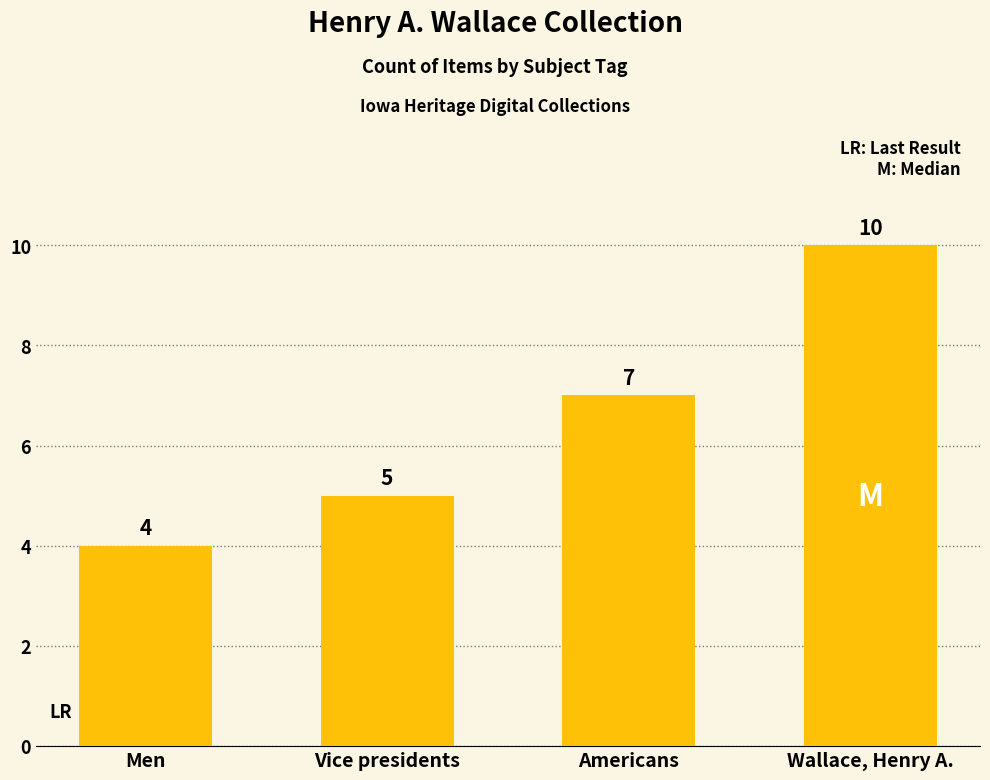

Which has a higher value, Wallace, Henry A. or Americans?

Wallace, Henry A.